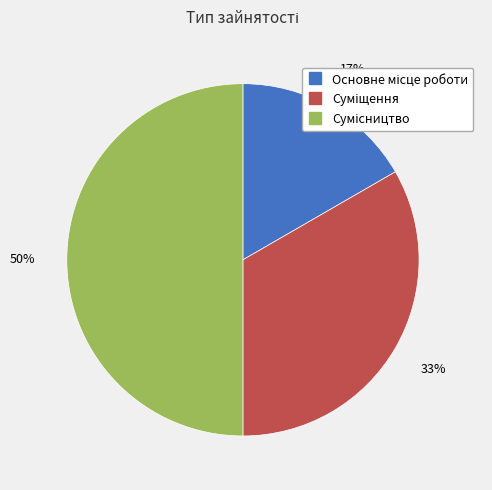

To the nearest percent, what is the difference between the largest and smallest slice percentages?

33%